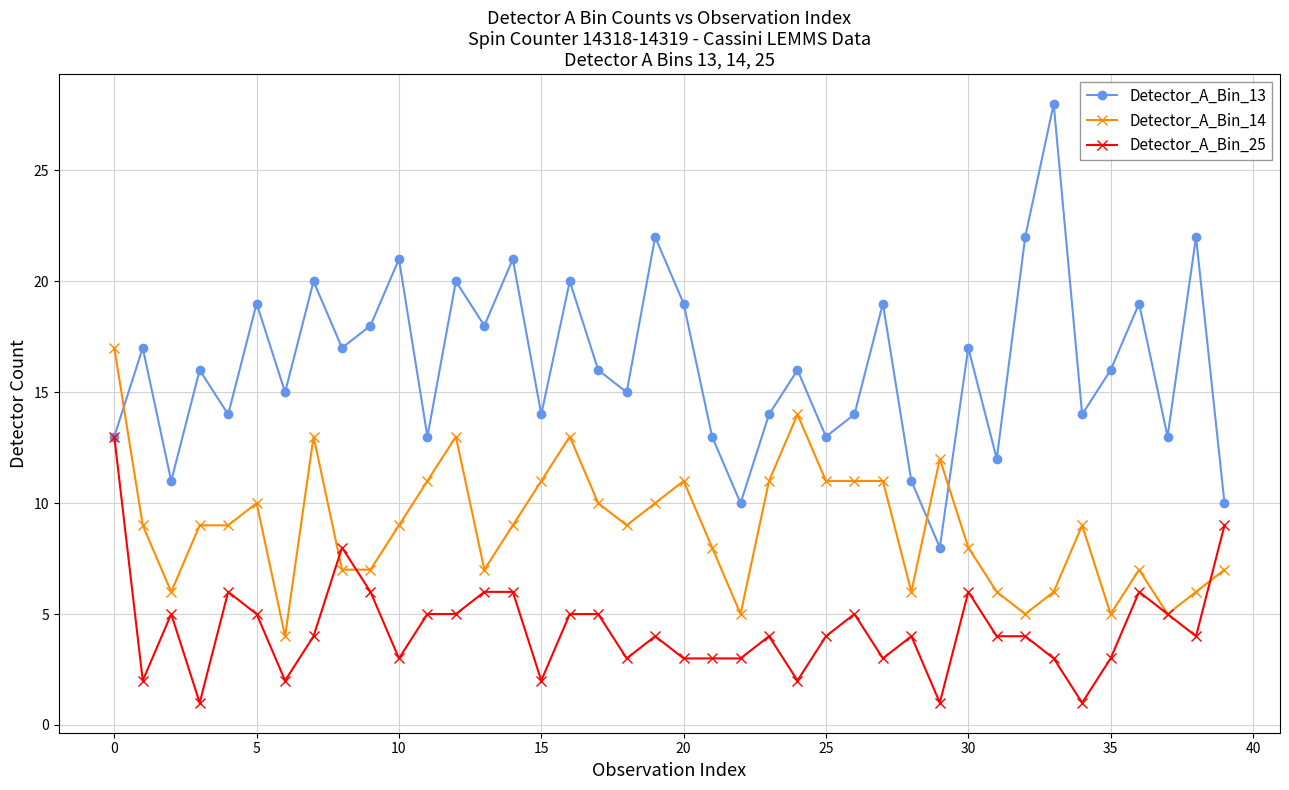

True or false: Detector_A_Bin_25 has more than 2 points higher than both neighbors.

True